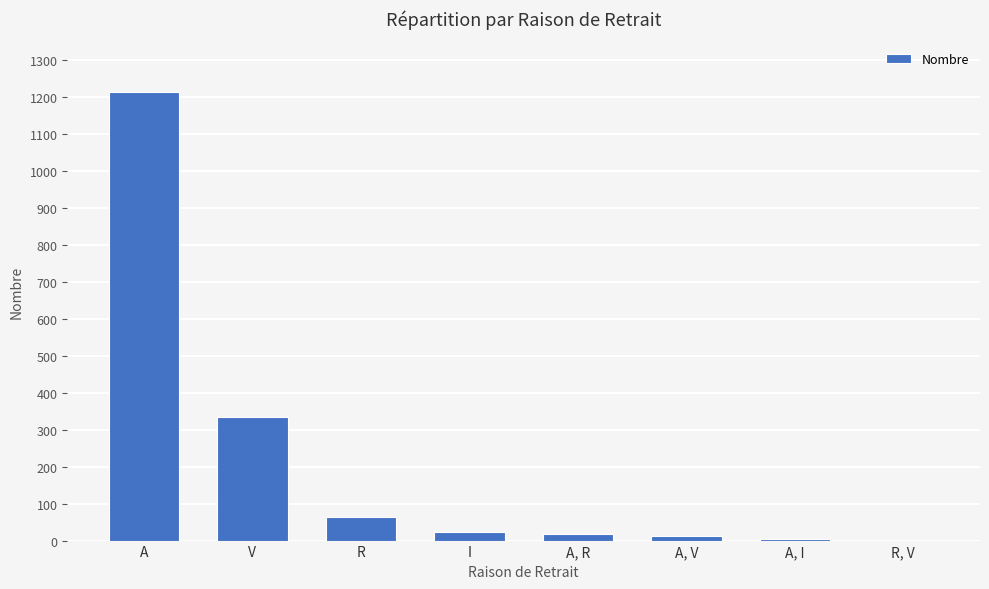

Where does the data first go above 23?

A